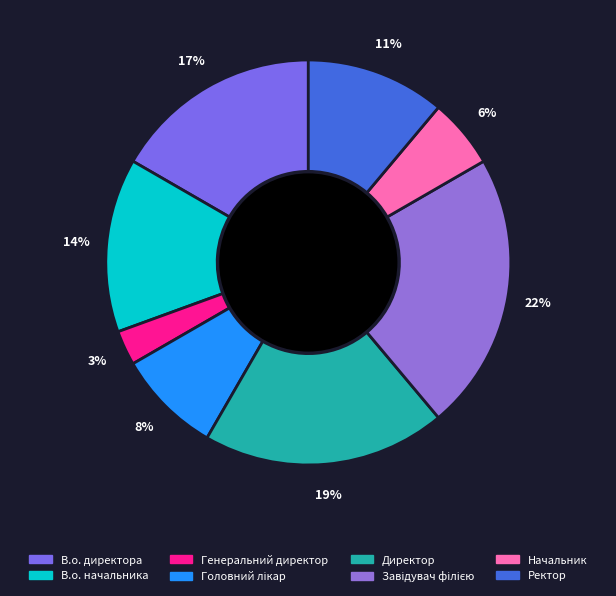

Count the number of slices in the pie.

8